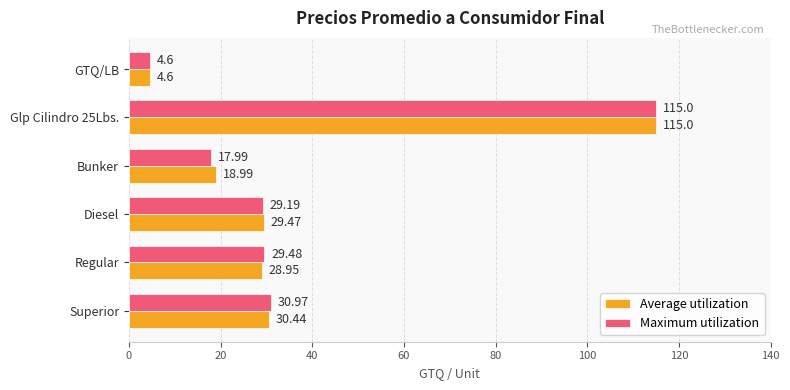

At which category is the sum across all series the highest?

Glp Cilindro 25Lbs.